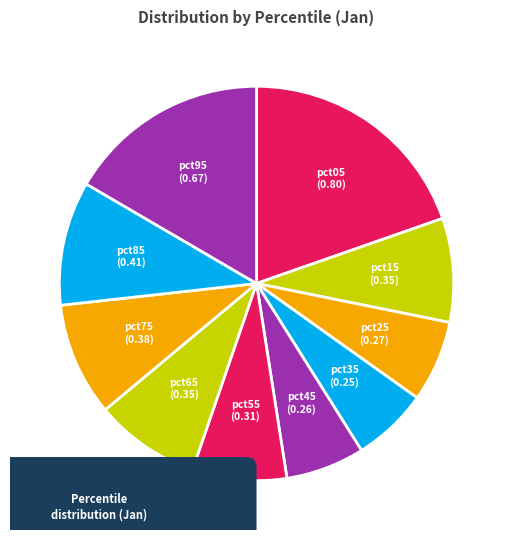

Rank the categories by value from lowest to highest.

pct35, pct45, pct25, pct55, pct15, pct65, pct75, pct85, pct95, pct05